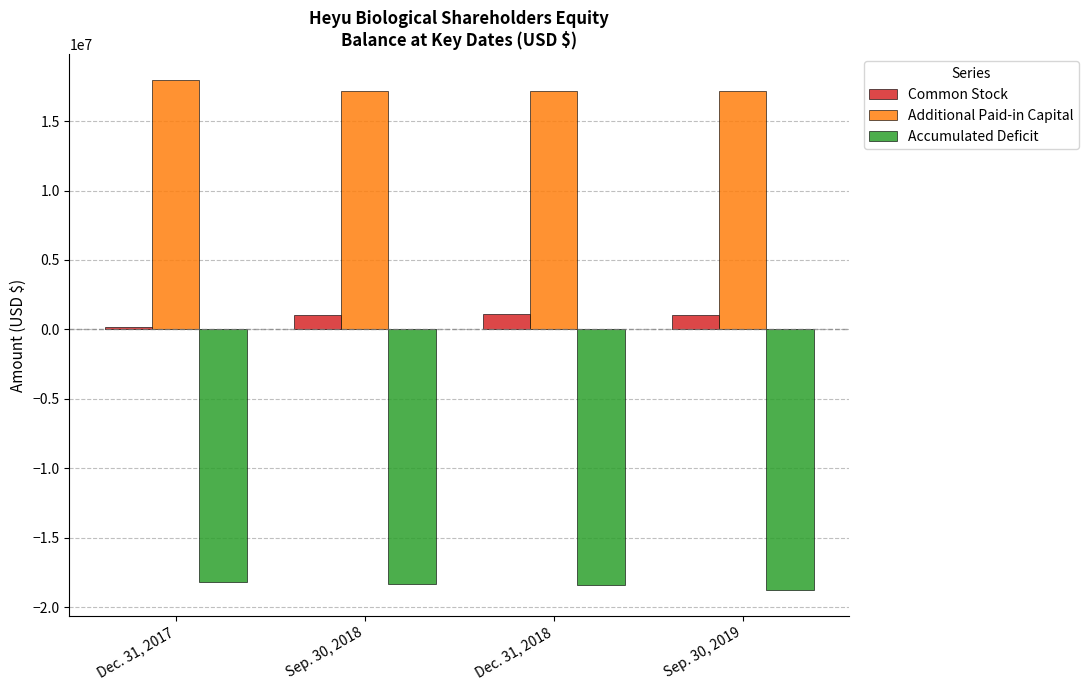

What is the value of the Accumulated Deficit bar at the 2nd from the left?

-18321339